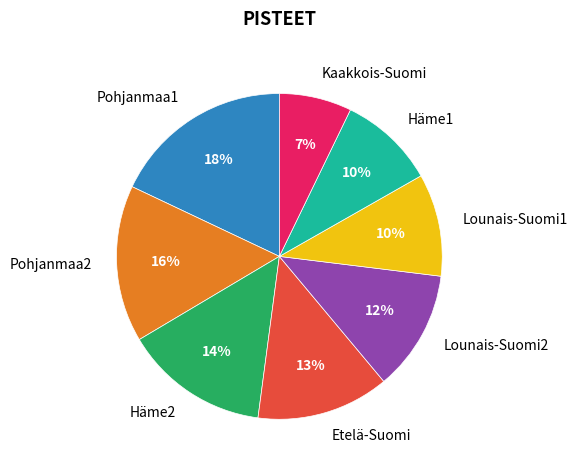

True or false: Häme1 accounts for 10% of the total.

True